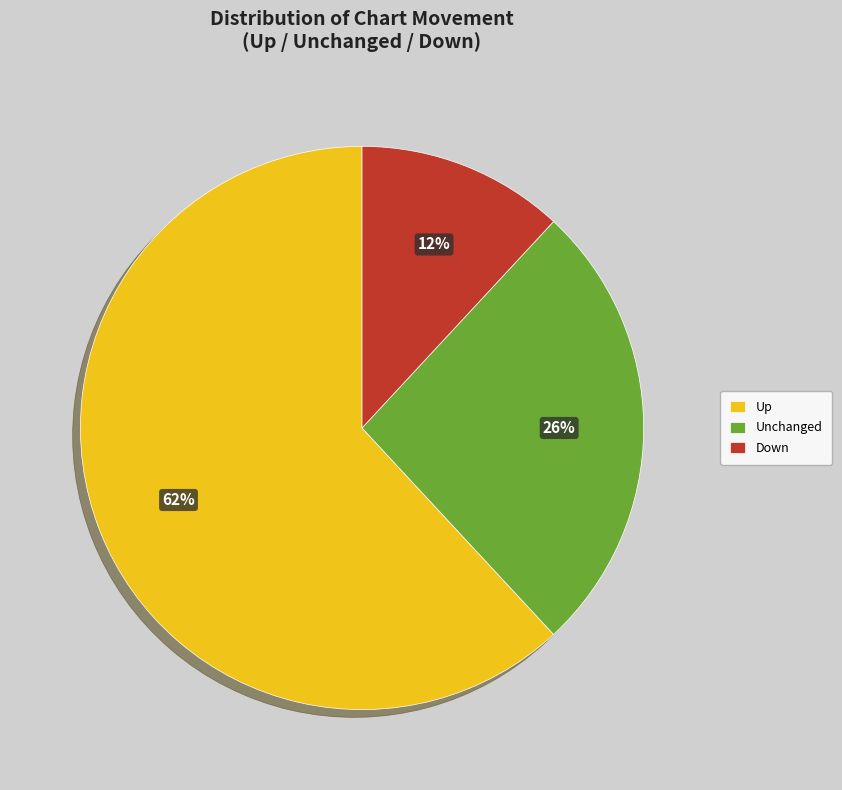

Do Unchanged and Down together represent more than half of the pie?

No